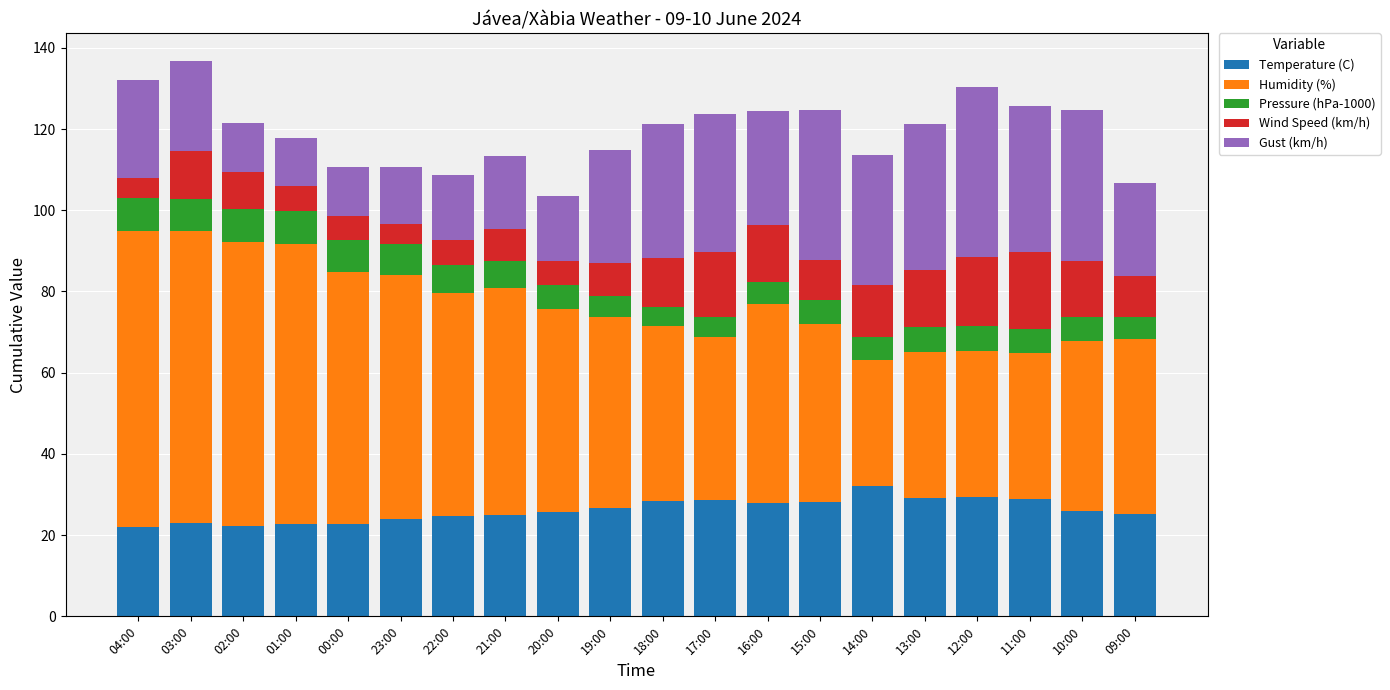

Is it true that Temperature (C) equals 24.0 at 23:00?

True